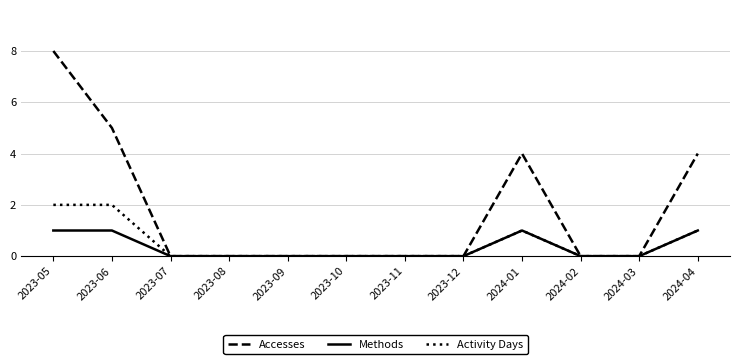

True or false: Accesses has a value of 3 at 2023-11.

False